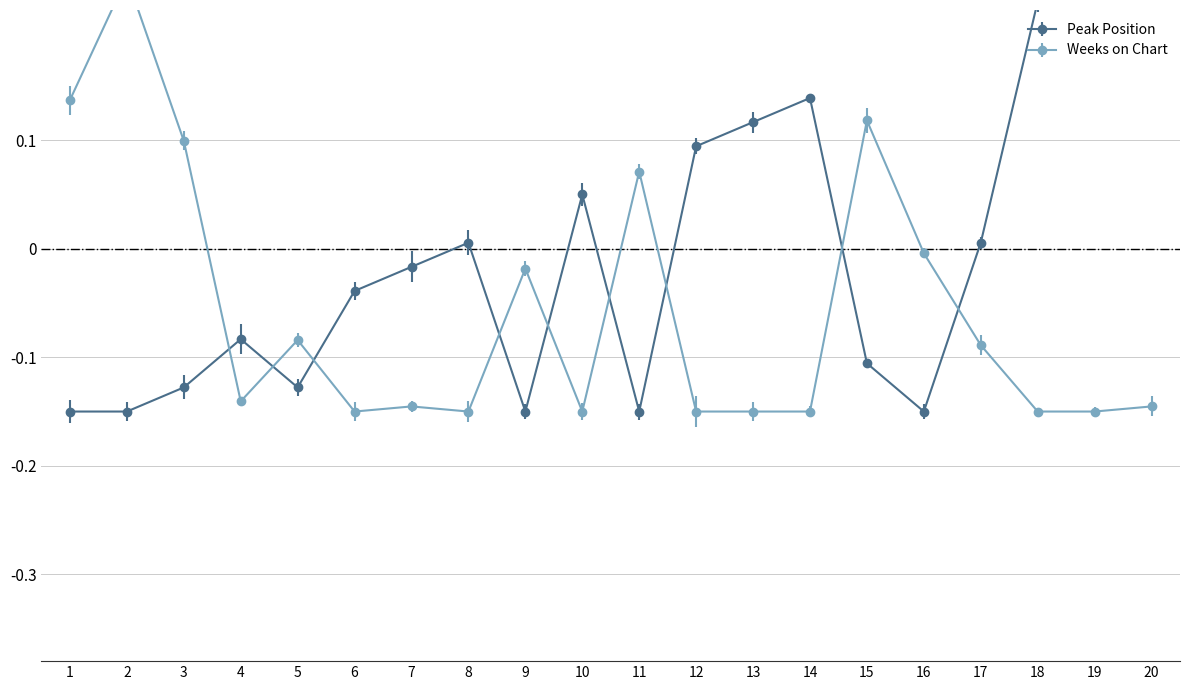

Is it true that Weeks on Chart equals -0.2 at 12?

False